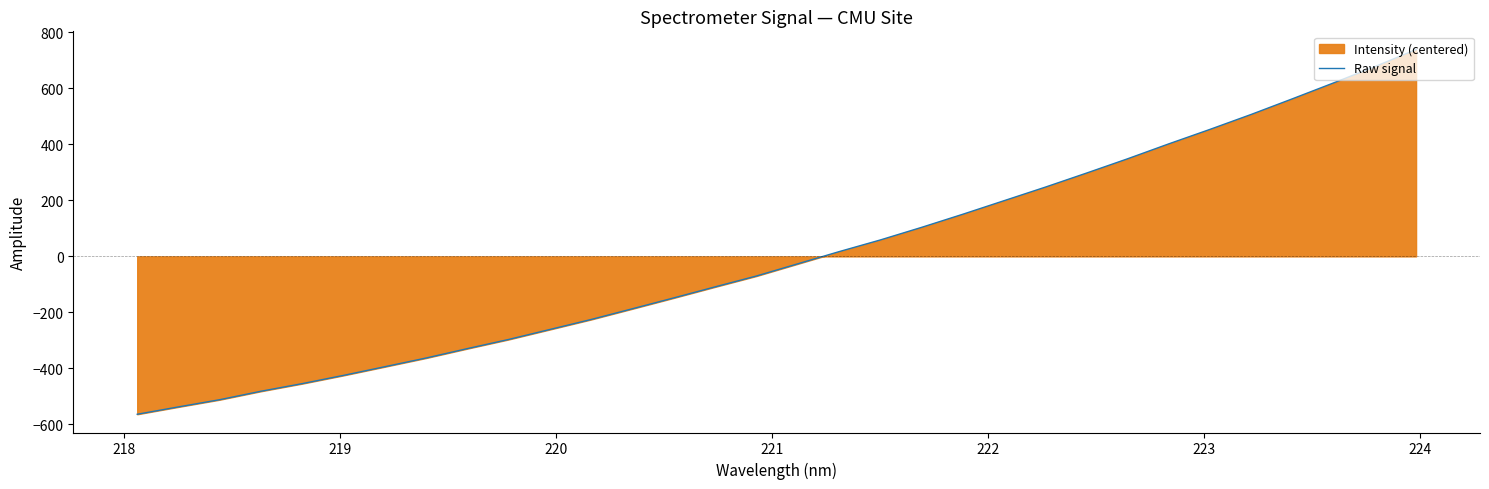

What is the maximum value shown in the chart?

738.6